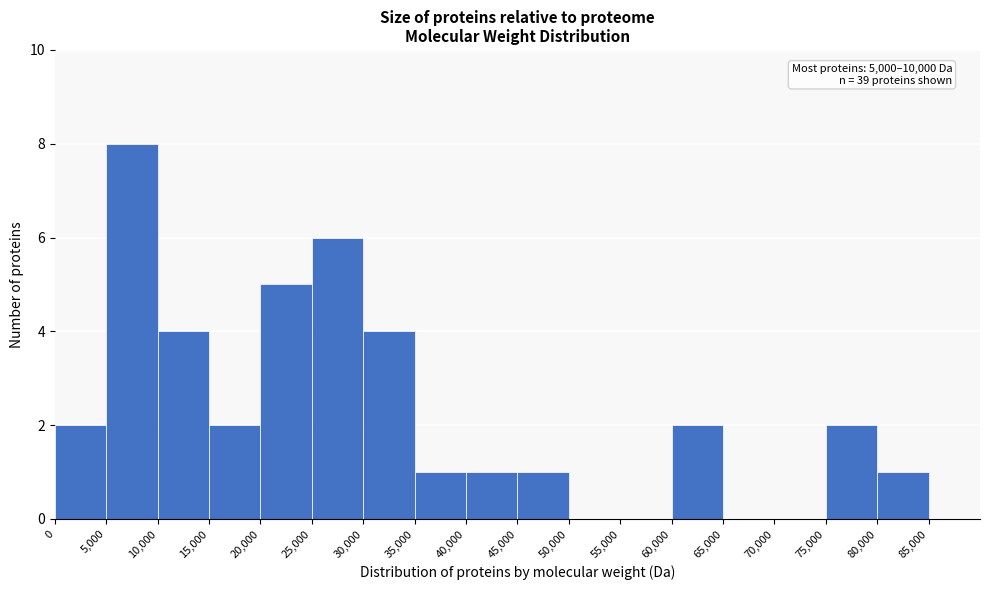

Over which range of the x-axis is the bar tallest?

5000 to 10000